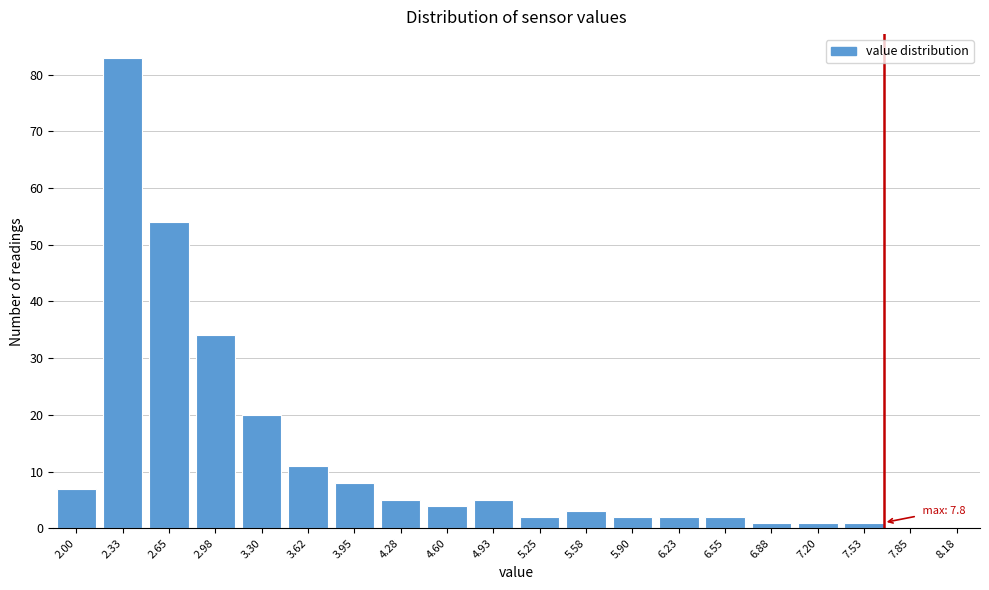

Reading right to left, list all the values displayed in this chart.

8.18=0	7.85=0	7.53=1	7.20=1	6.88=1	6.55=2	6.23=2	5.90=2	5.58=3	5.25=2	4.93=5	4.60=4	4.28=5	3.95=8	3.62=11	3.30=20	2.98=34	2.65=54	2.33=83	2.00=7